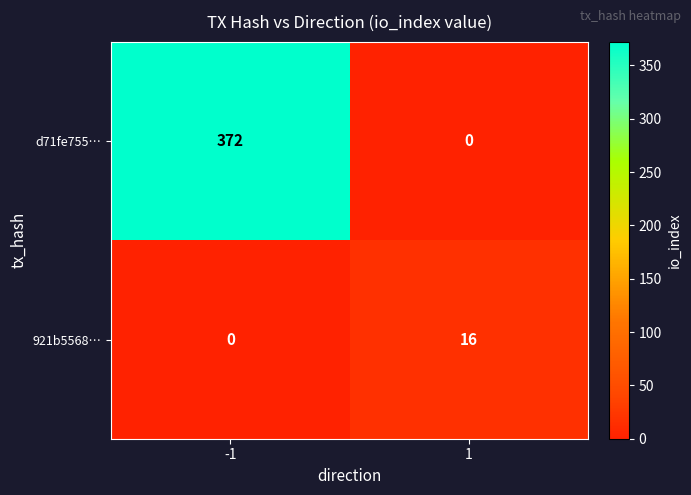

What is the maximum value shown in the chart?

372